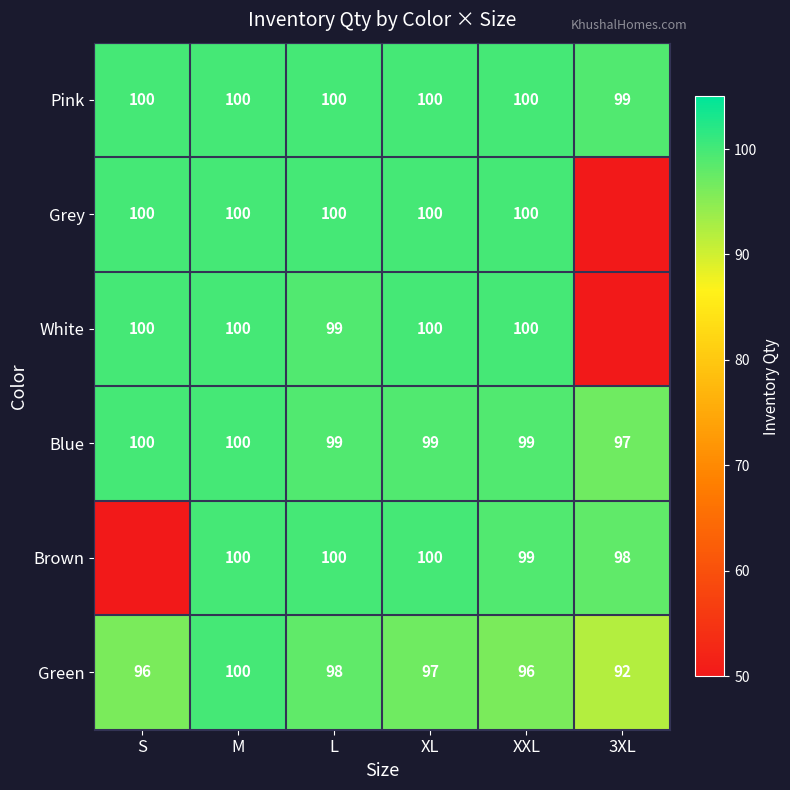

What is the difference between the Green values at XXL and 3XL?

4